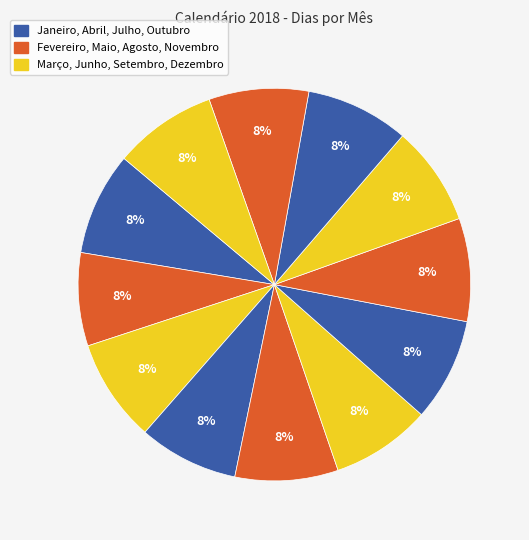

Count the number of slices in the pie.

12